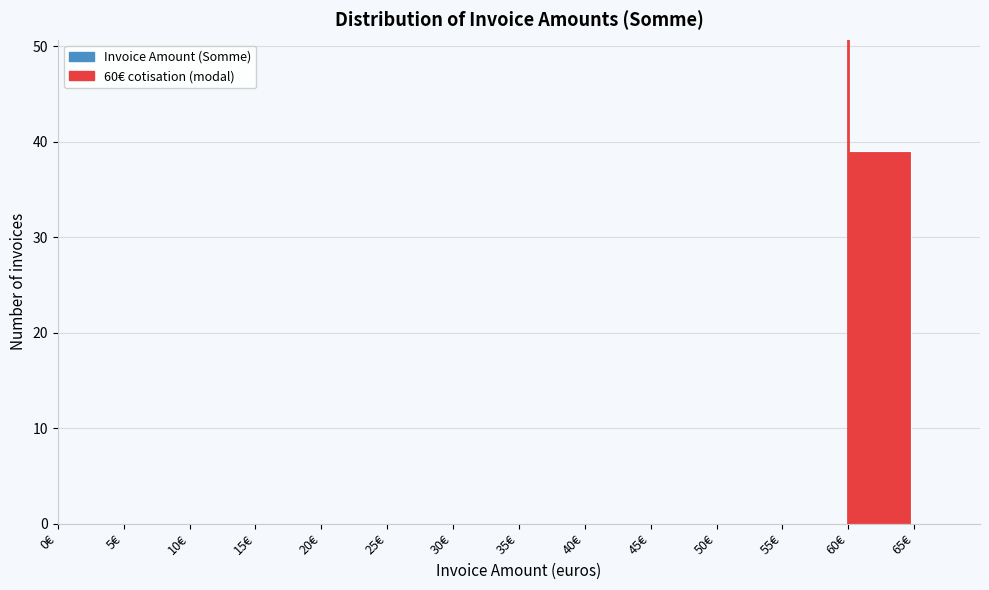

Which range on the x-axis has the tallest bar?

60 to 65